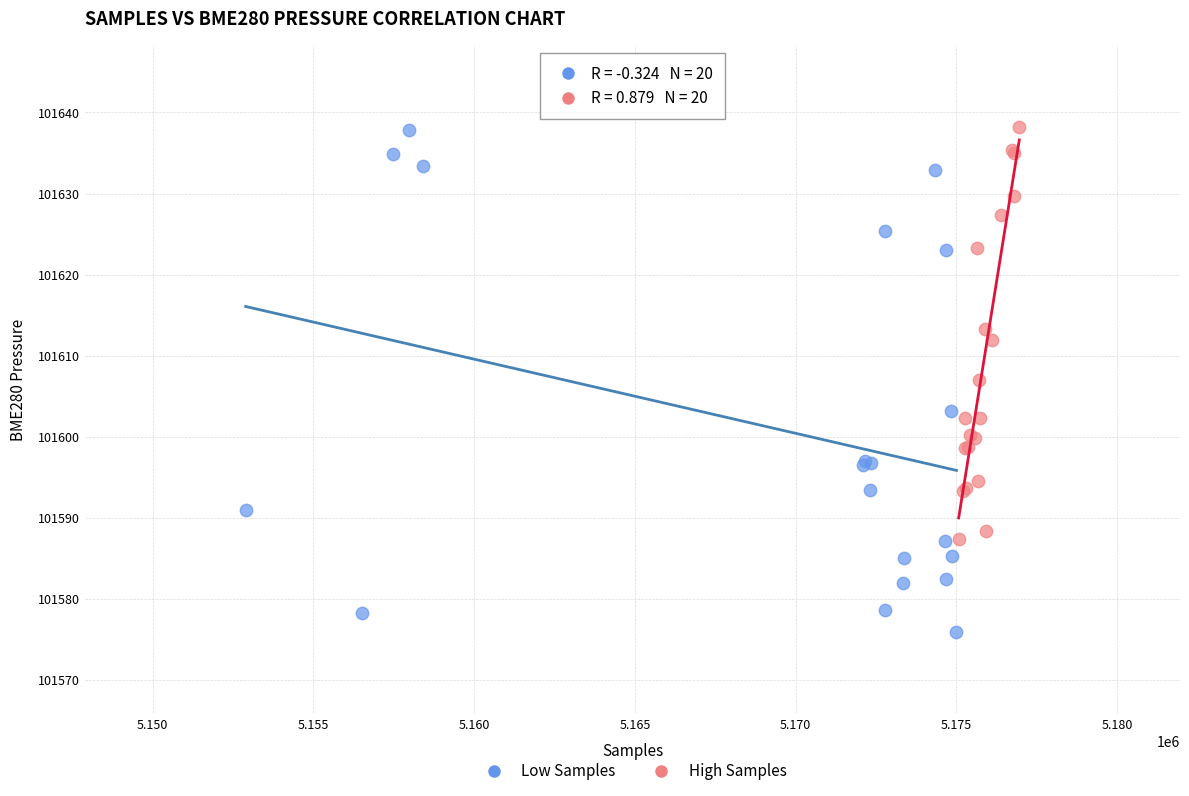

Which series has the widest spread of Y values?

Low Samples